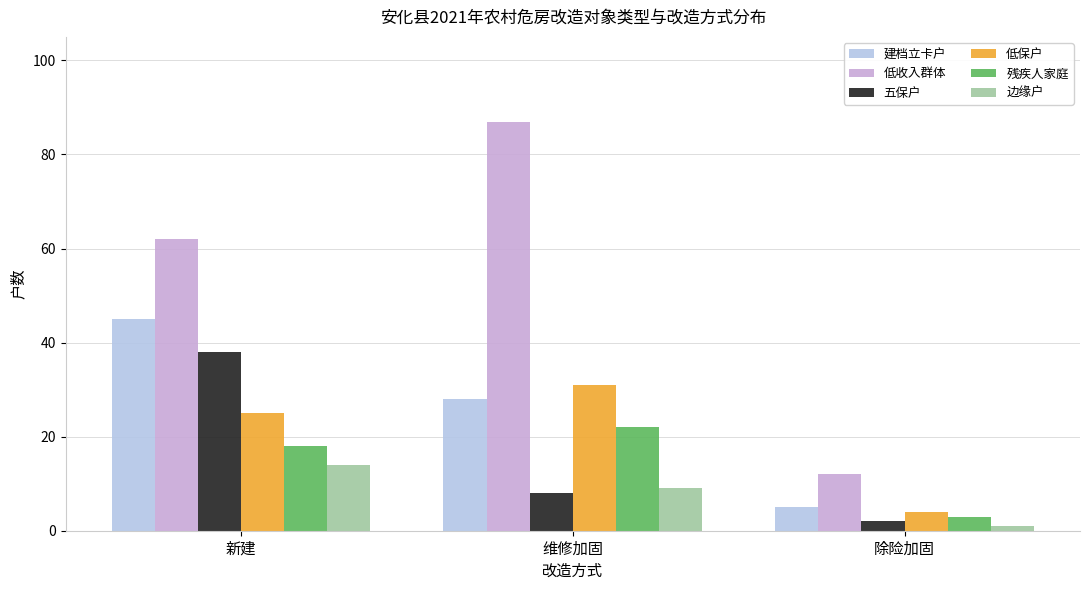

What position from the right is 维修加固?

2